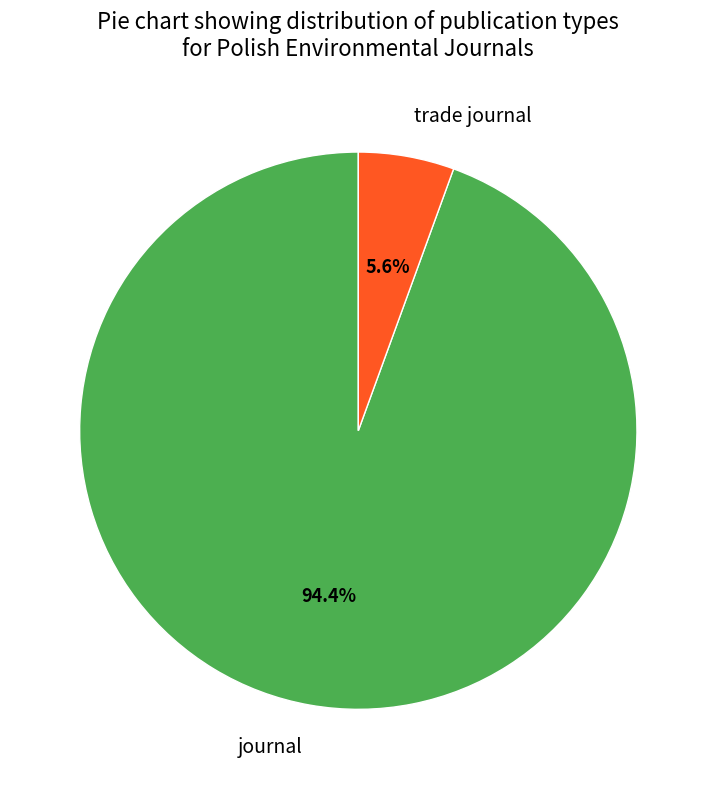

Which category has the biggest portion of the pie?

journal